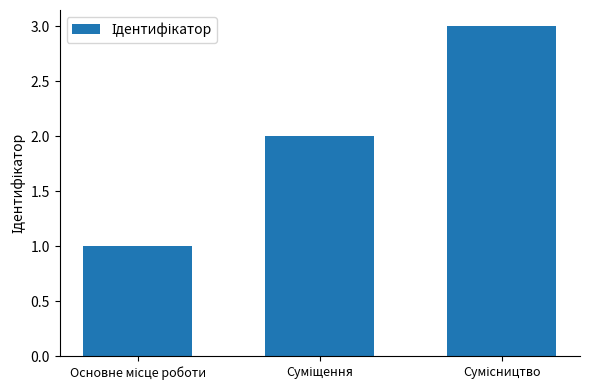

What is the sum of all values?

6